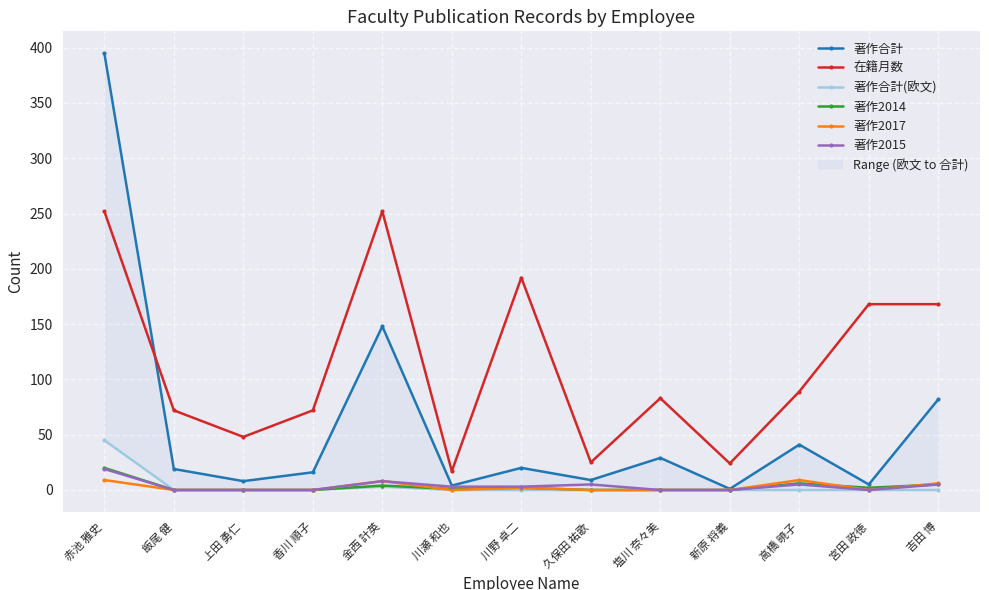

List the series in order of their peak value, highest first.

著作合計, 在籍月数, 著作合計(欧文), 著作2014, 著作2015, 著作2017